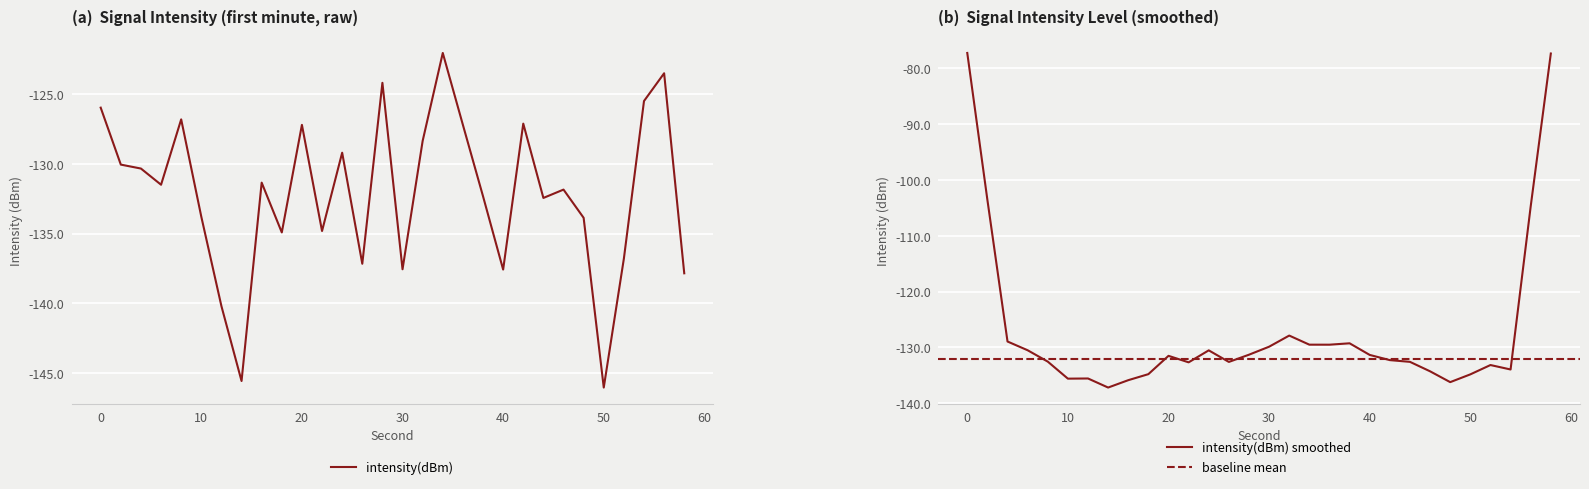

What is the difference between the second highest and minimum values?

22.6